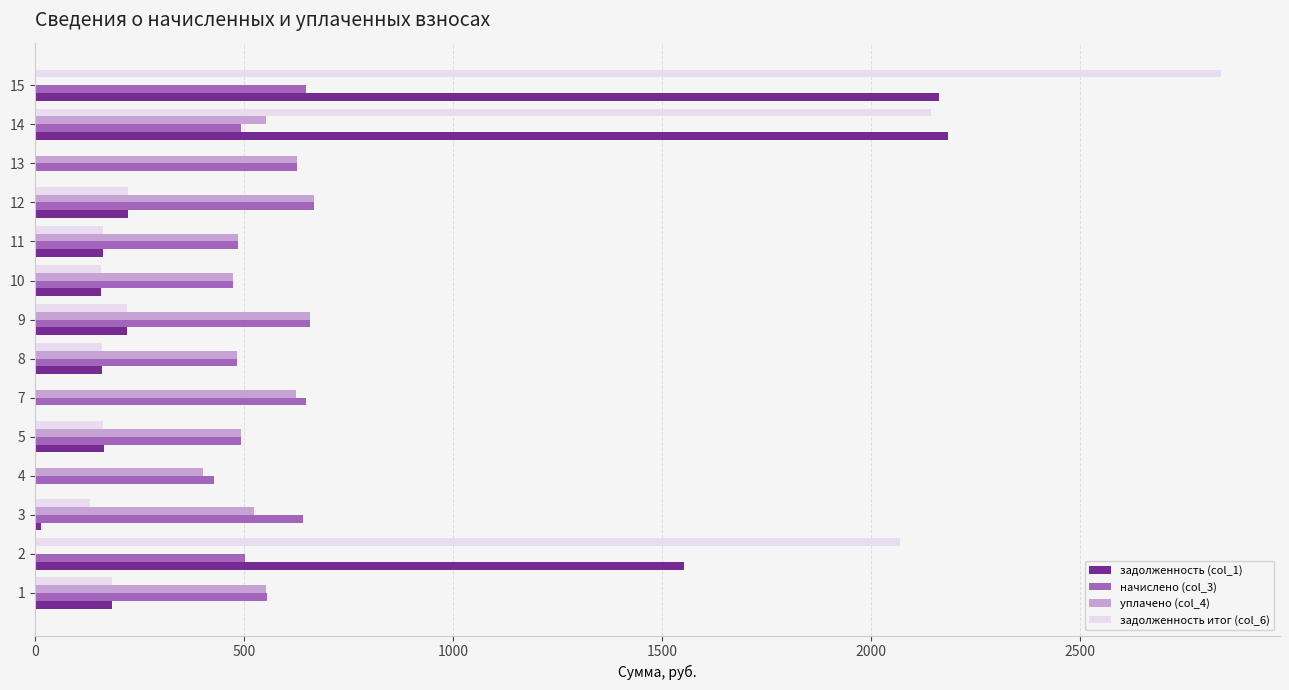

At which category is the sum across all series the highest?

15